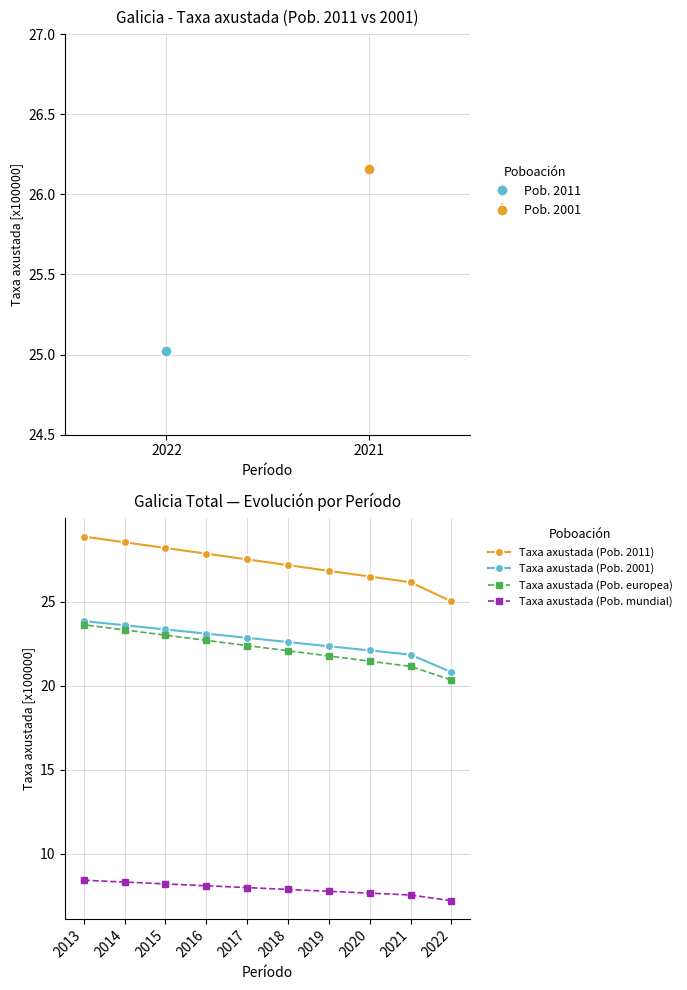

What is the lowest value of the Taxa axustada (Pob. 2011) series?

25.0